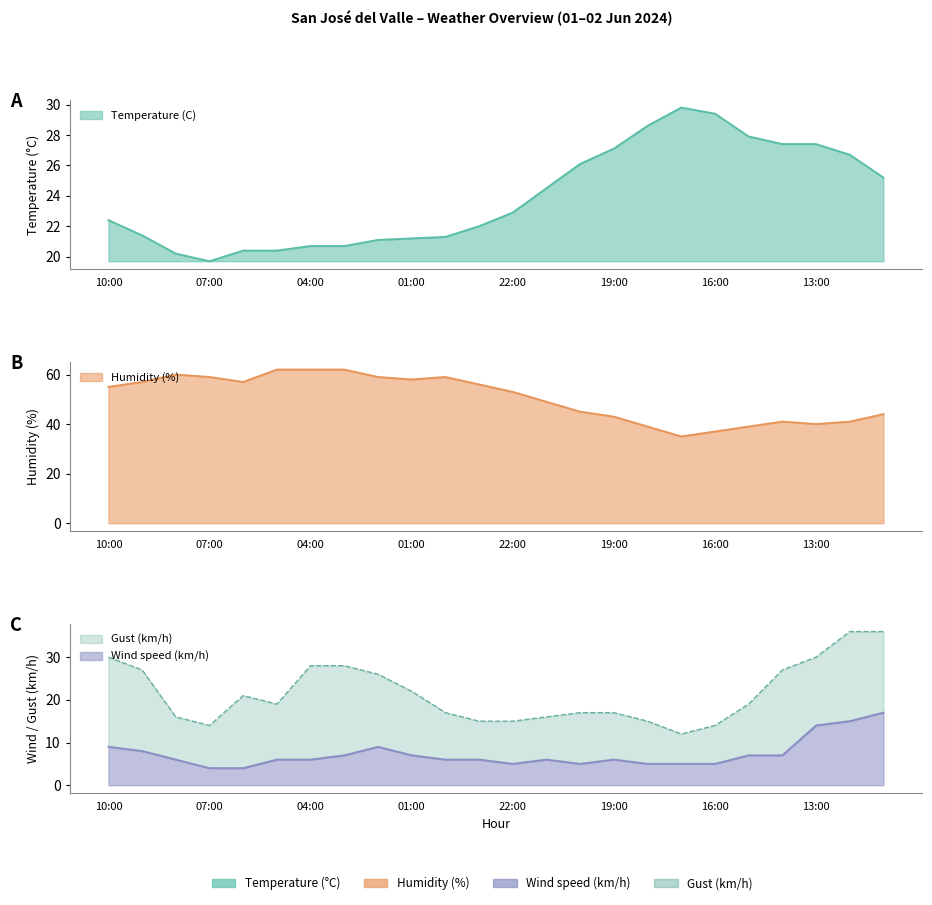

Rank the series at 06:00 from highest to lowest value.

Humidity (%), Gust (km/h), Temperature (C), Wind speed (km/h)